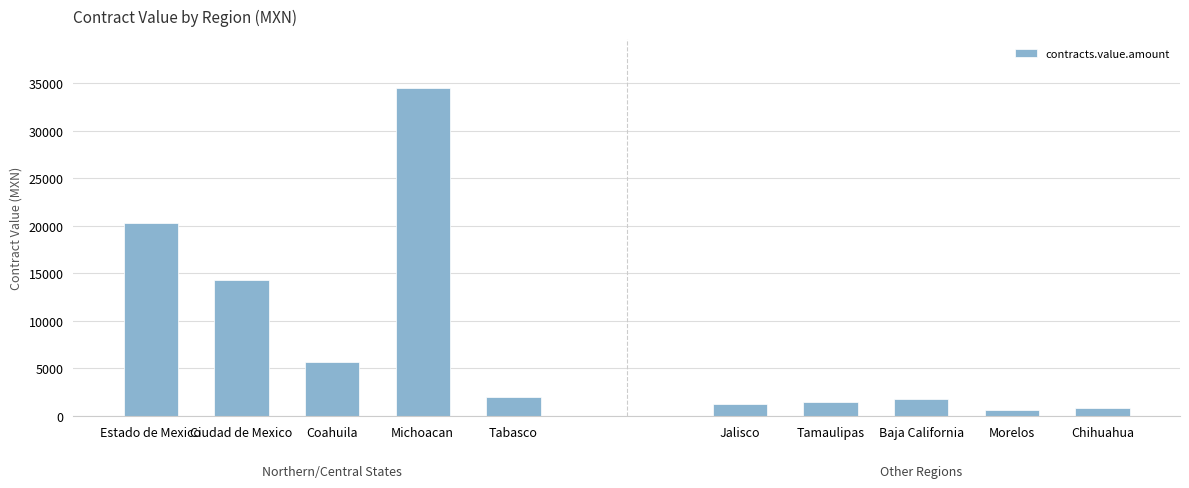

What is the sum of the values at Tabasco and Baja California?

3816.6